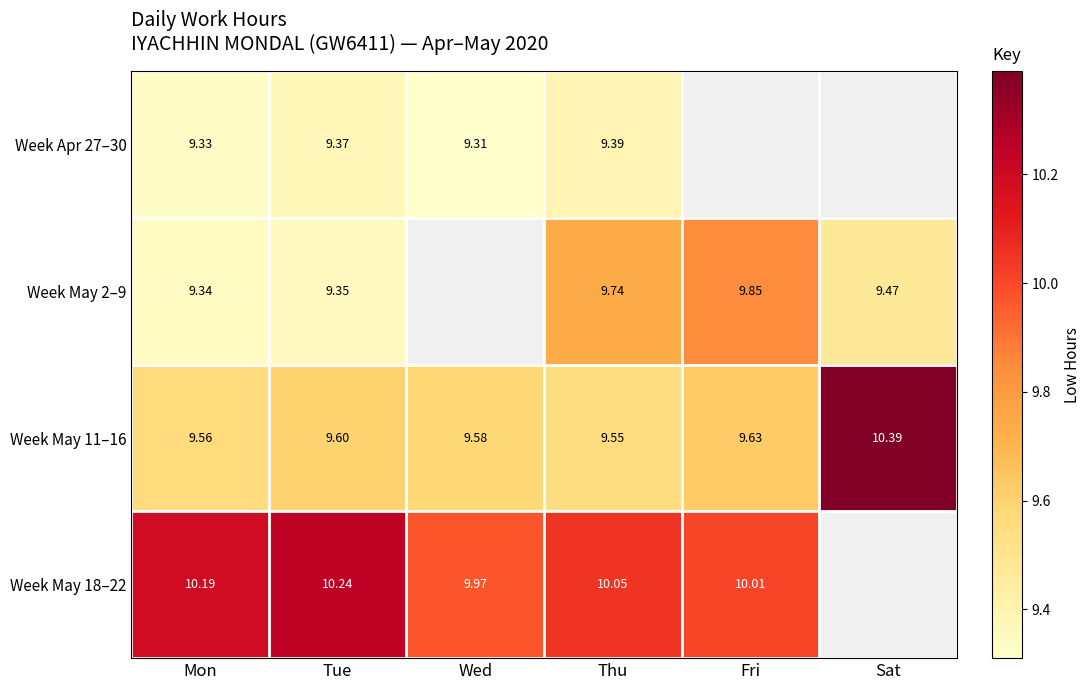

How many categories are shown in the chart?

6